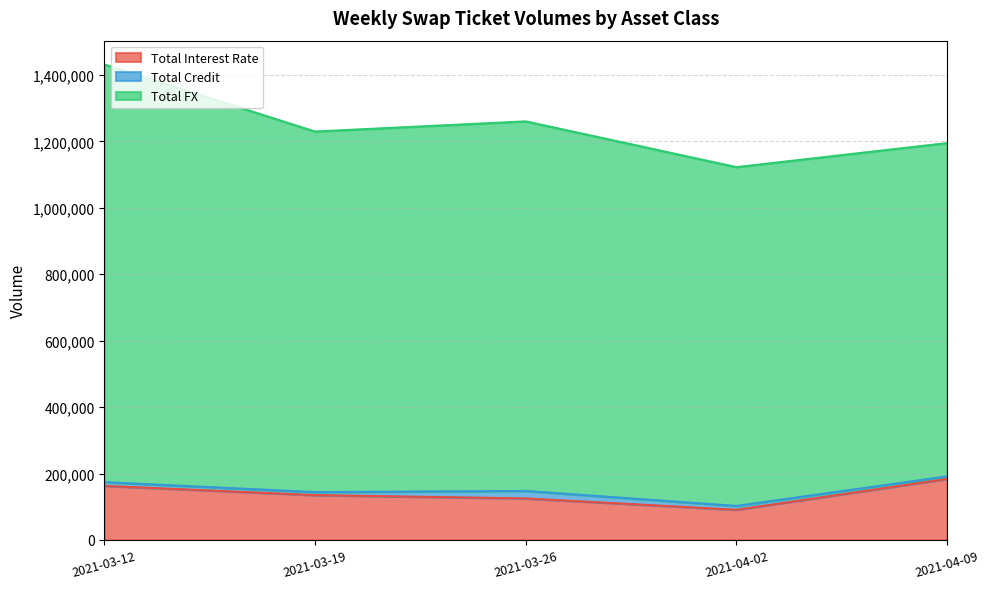

Does the chart display data point markers on the line(s)?

No